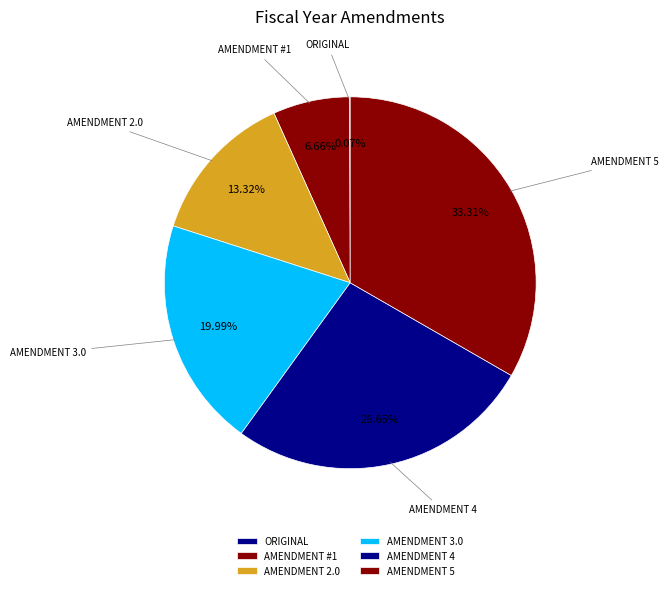

To the nearest percent, what is the average slice percentage?

17%